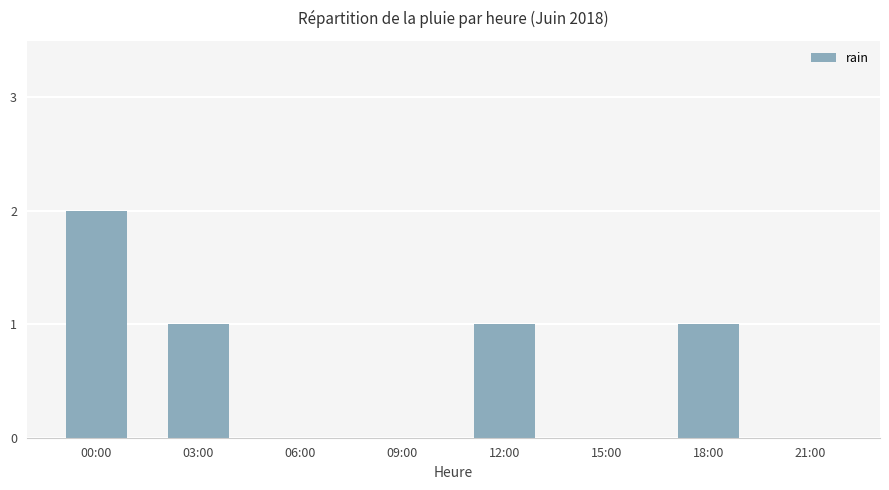

Reading left to right, transcribe all the data shown in this chart.

00:00=2	03:00=1	06:00=0	09:00=0	12:00=1	15:00=0	18:00=1	21:00=0